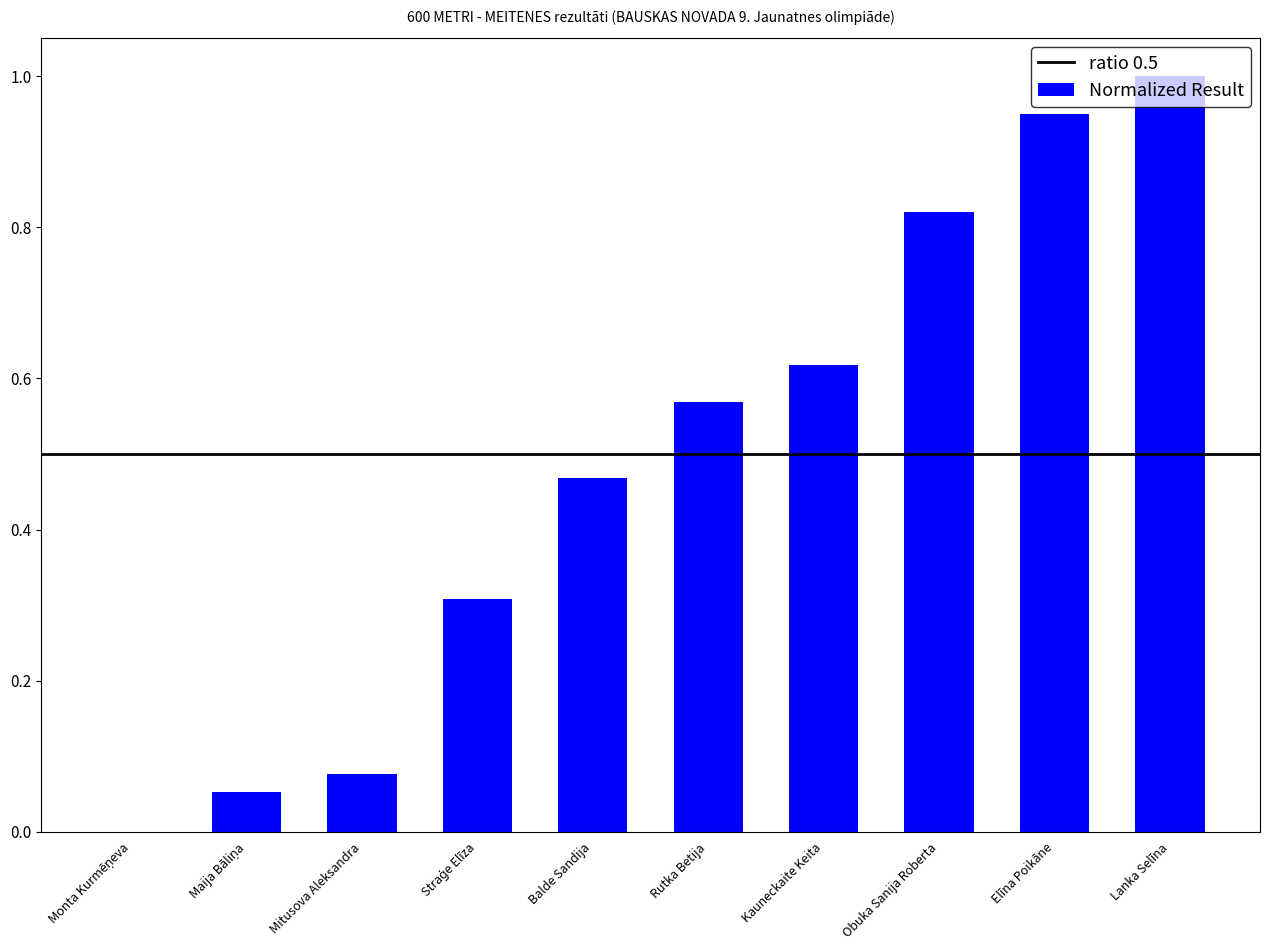

What is the change in value from Balde Sandija to Elīna Poikāne?

+0.5